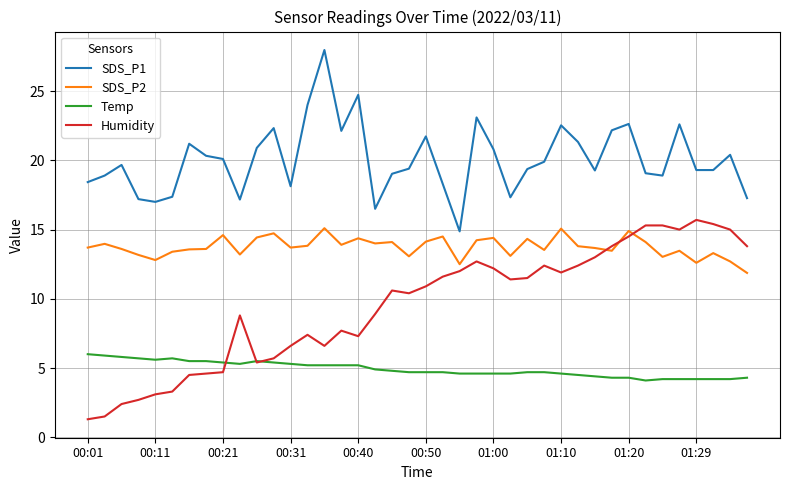

Rank the series by their average value, from highest to lowest.

SDS_P1, SDS_P2, Humidity, Temp